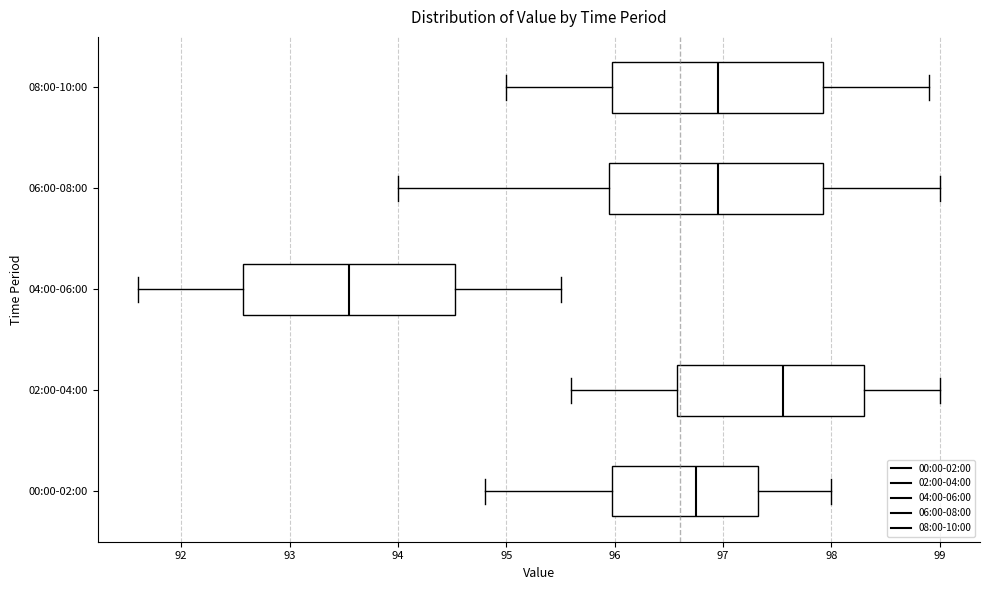

Which box's median line is the furthest to the left?

04:00-06:00